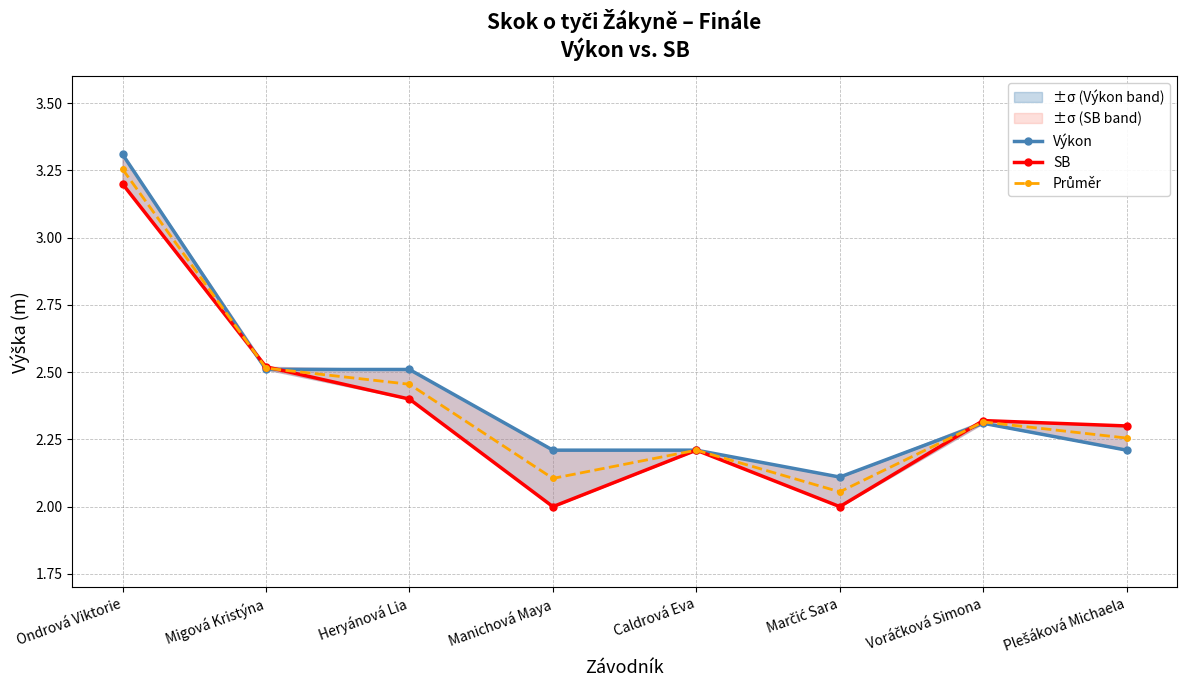

At which category does Výkon reach its first local peak?

Voráčková Simona